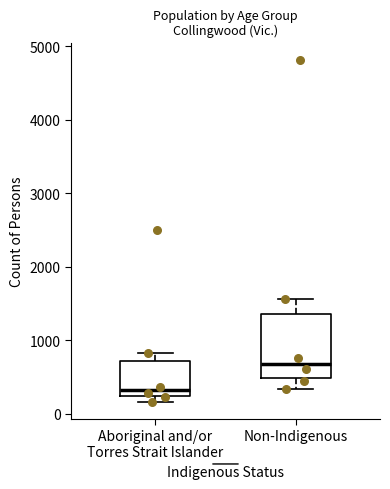

Where does the median line of the box for Aboriginal and/or Torres Strait Islander sit on the y-axis? The values are not printed on the chart, so give them approximately, as read against the axis.

300